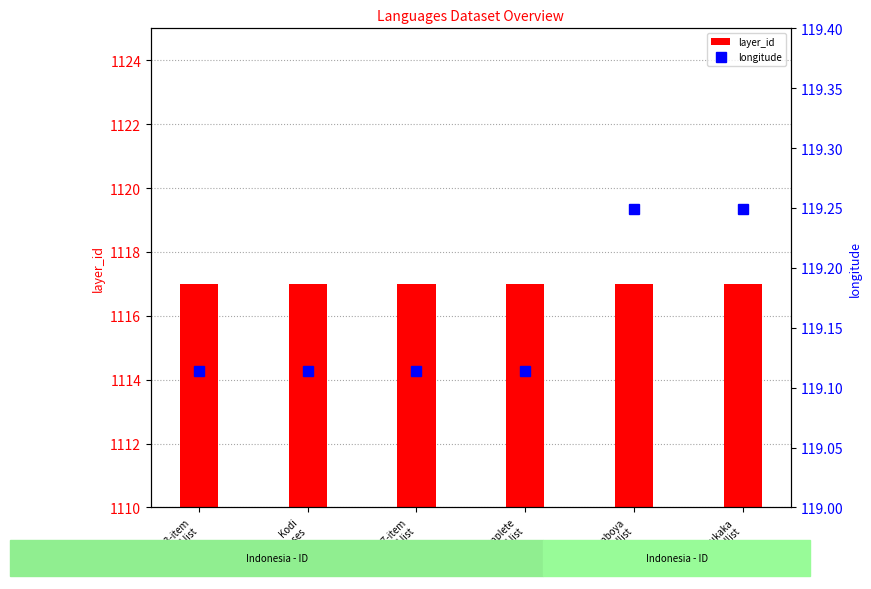

Which category has the highest value in the longitude series?

Lamboya
wordlist